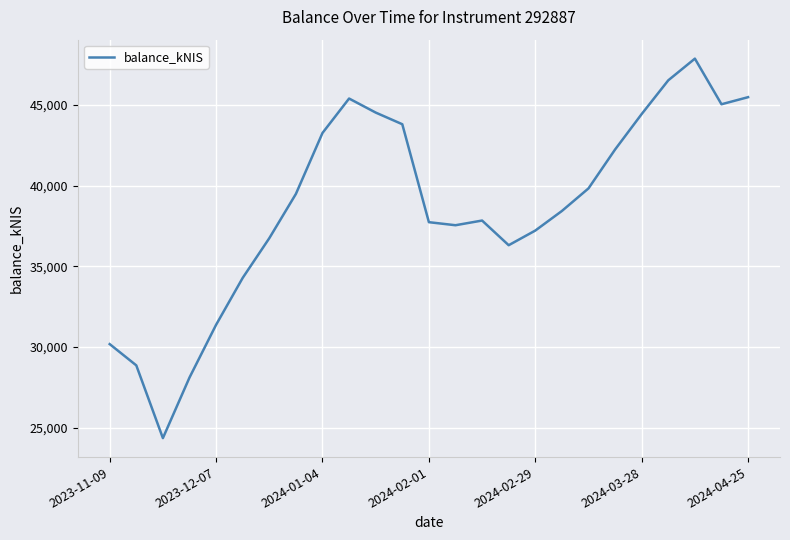

What is the greatest value displayed?

47851.9